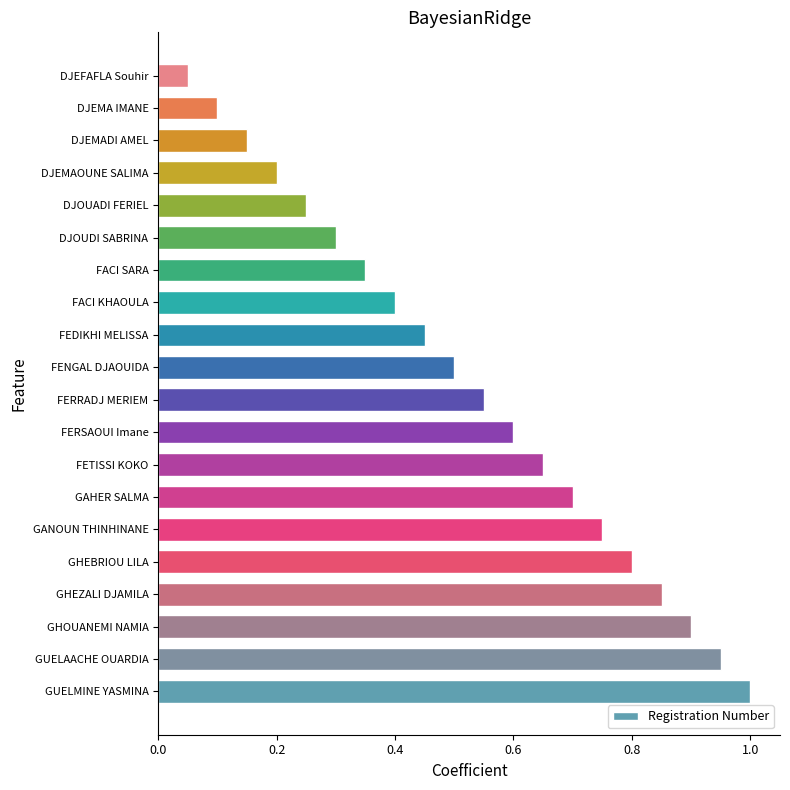

How many distinct data groups are displayed?

1